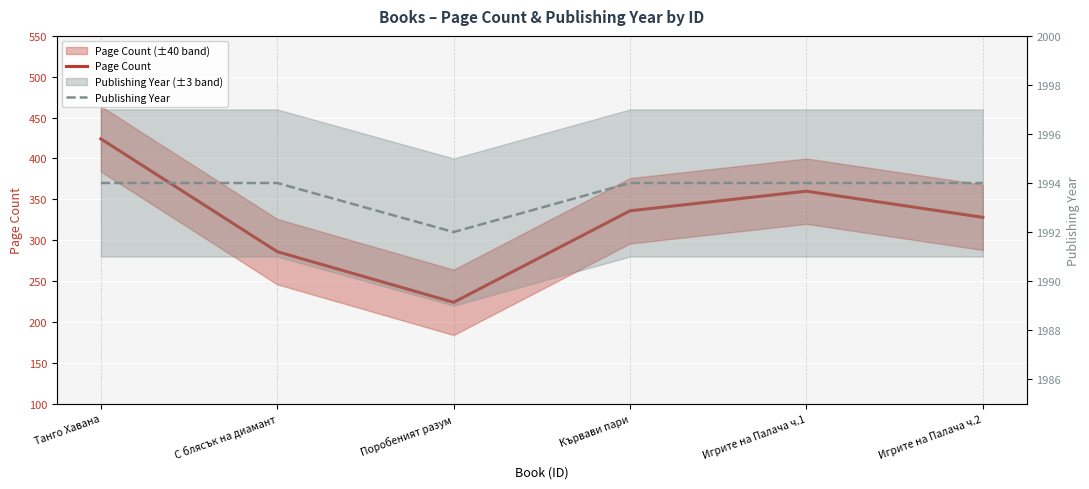

What is the label of the 3rd point from the right?

Кървави пари